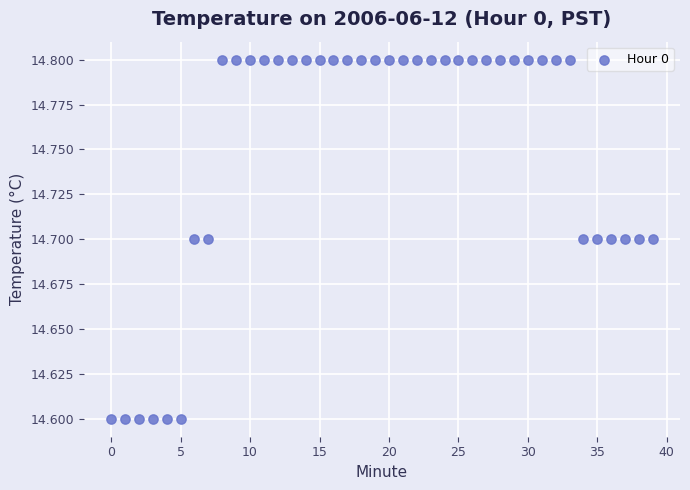

How many points are shown in the scatter plot?

40